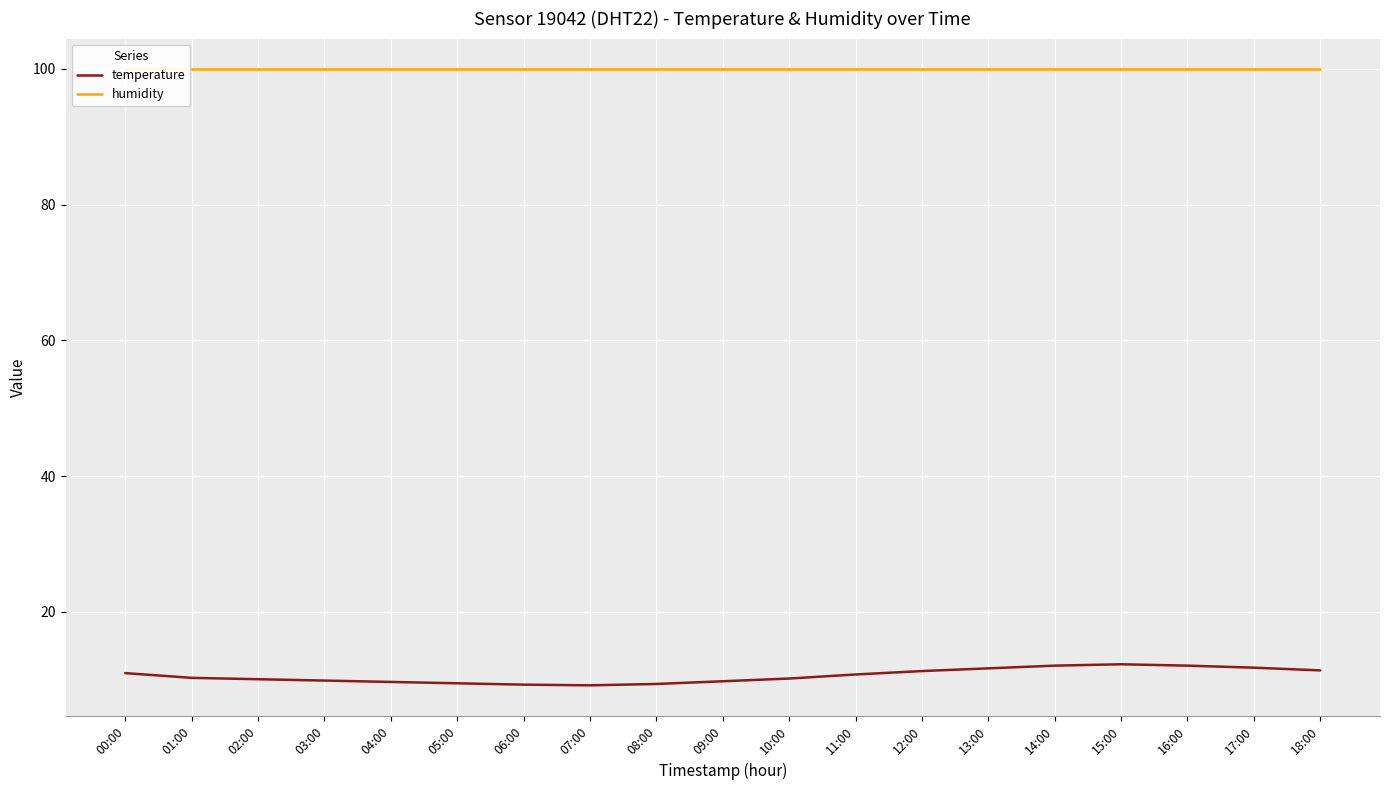

What is the label of the 7th point from the right?

12:00